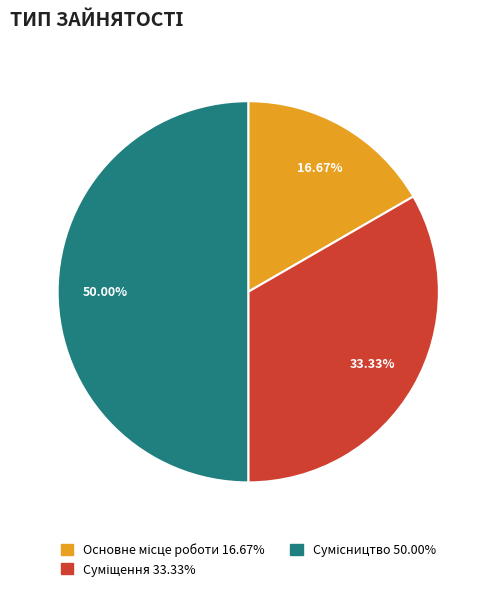

What is the total percentage of Сумісництво and Суміщення?

83.3%